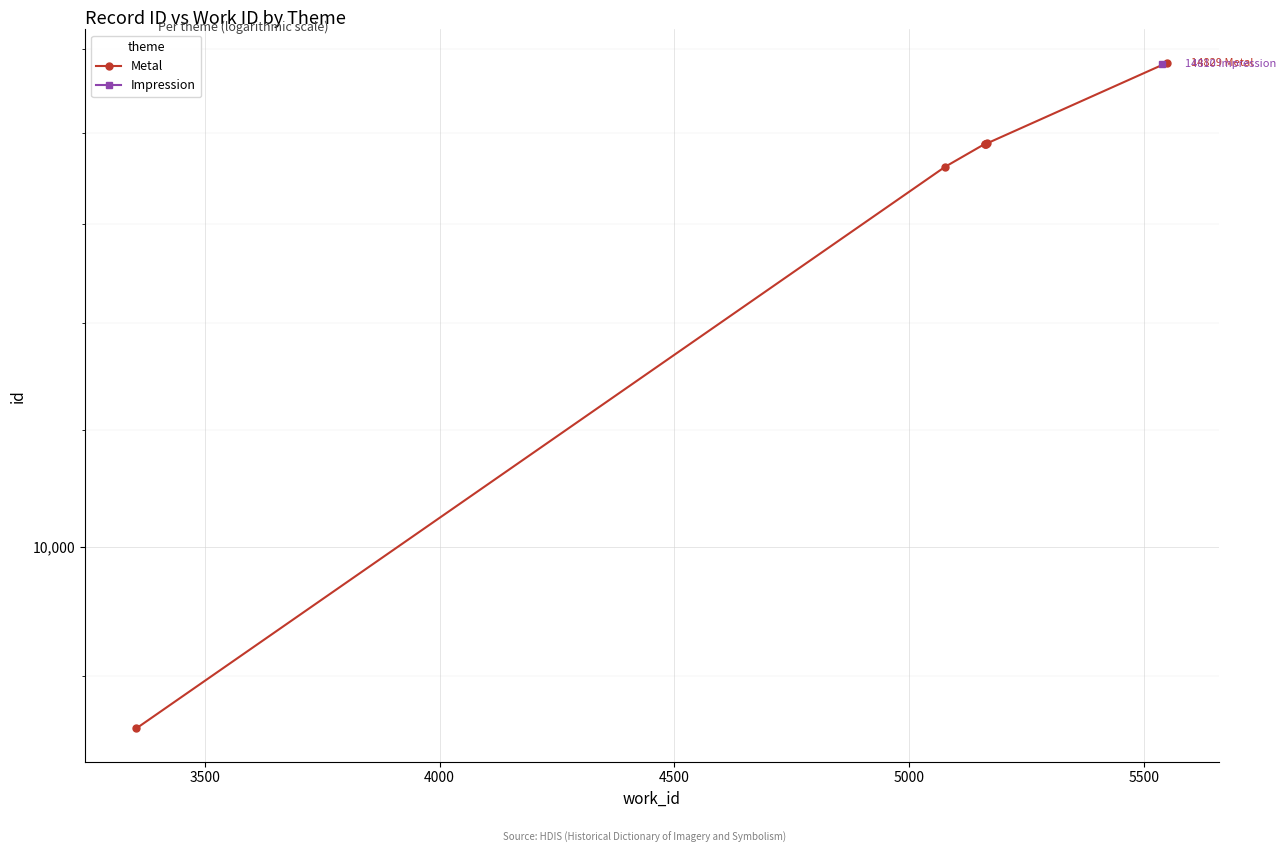

Does the chart display data point markers on the line(s)?

Yes